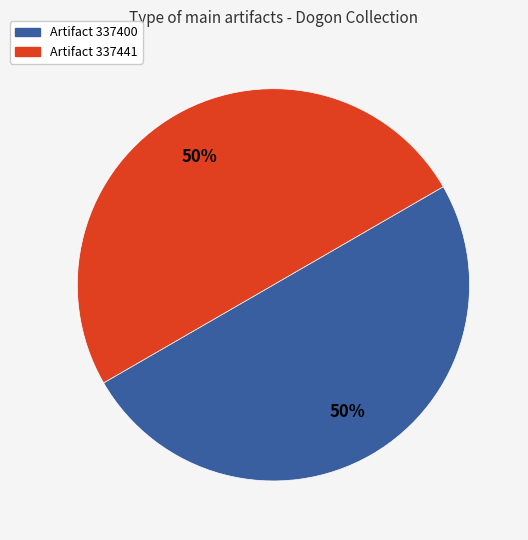

To the nearest percent, what is the average slice percentage?

50%